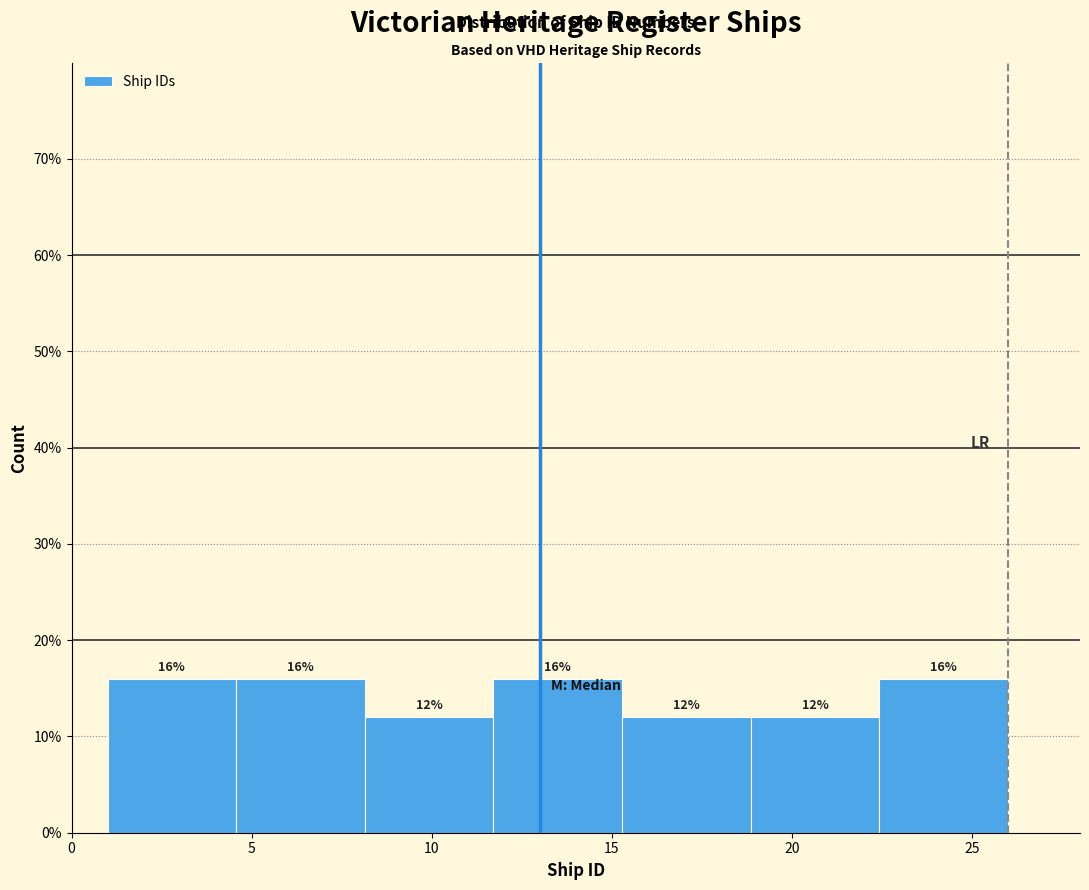

Reading left to right, transcribe this chart: for each bar, give the range it covers on the x-axis and its height. The bar edges are not printed on the chart, so give them approximately, as read against the axis.

1.0 to 4.5: 16
4.5 to 8.0: 16
8.0 to 11.5: 12
11.5 to 15.5: 16
15.5 to 19.0: 12
19.0 to 22.5: 12
22.5 to 26.0: 16